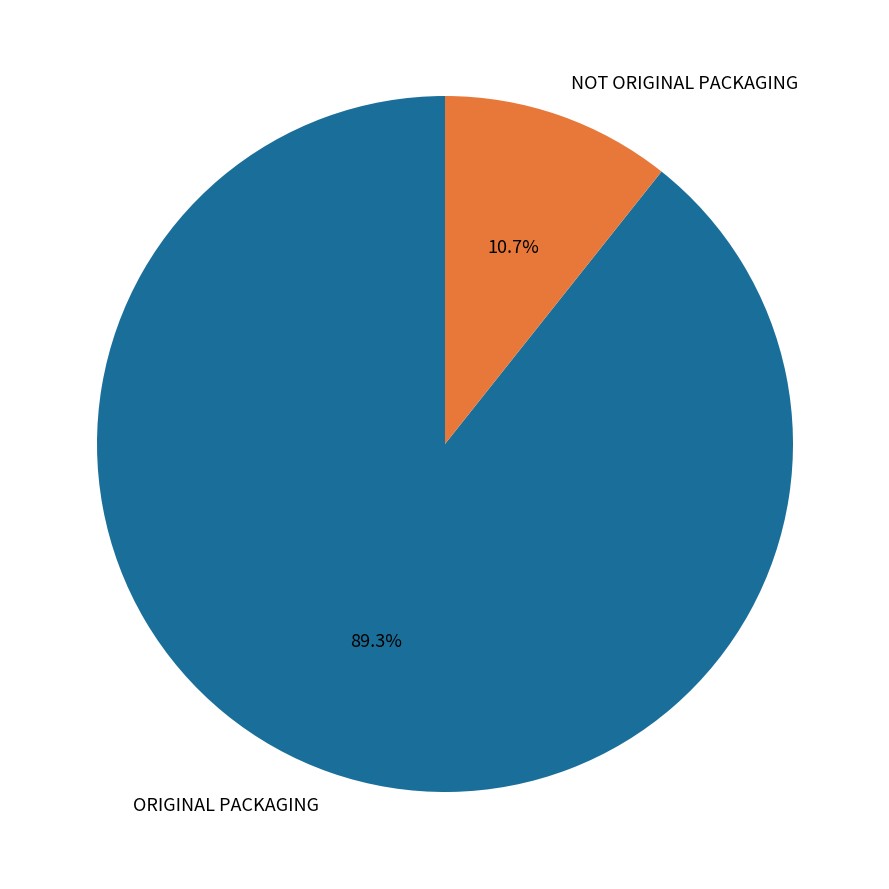

Which has a higher value, ORIGINAL PACKAGING or NOT ORIGINAL PACKAGING?

ORIGINAL PACKAGING